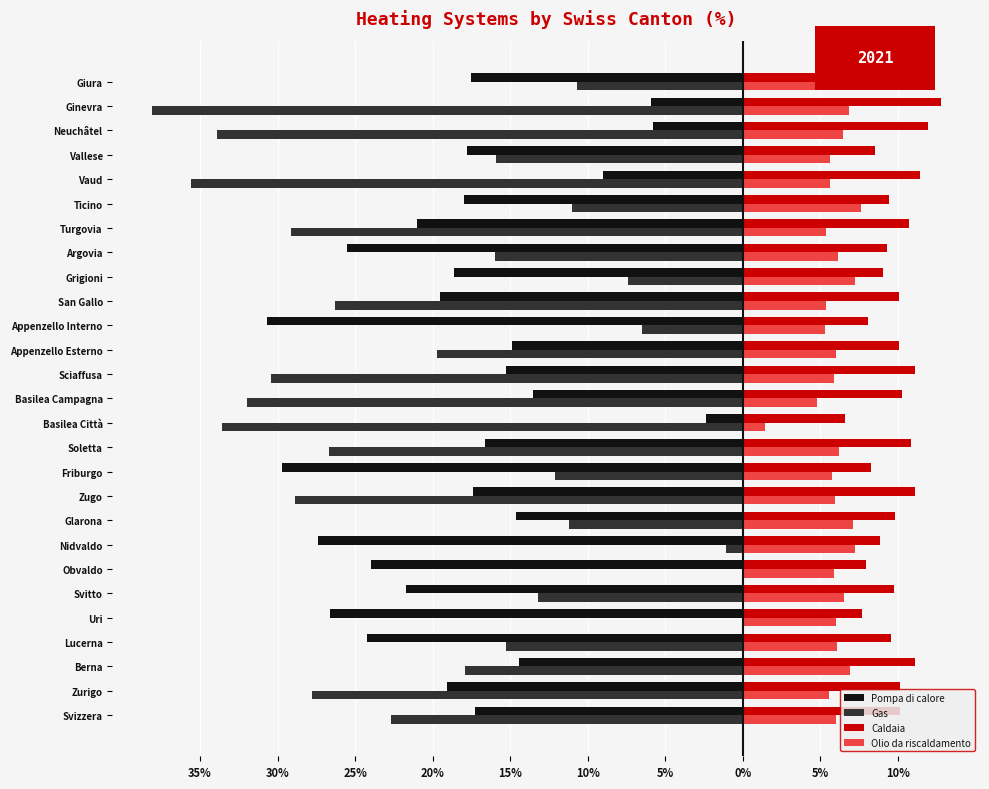

What are all the series names shown in the legend?

Pompa di calore, Gas, Caldaia, Olio da riscaldamento